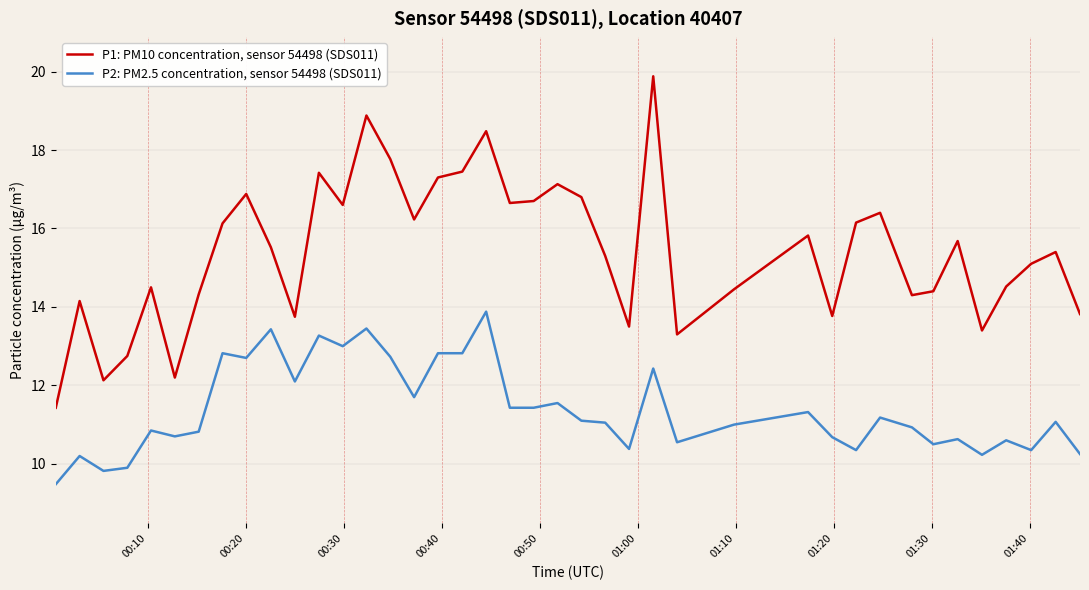

Which series has the largest total across all categories?

P1: PM10 concentration, sensor 54498 (SDS011)